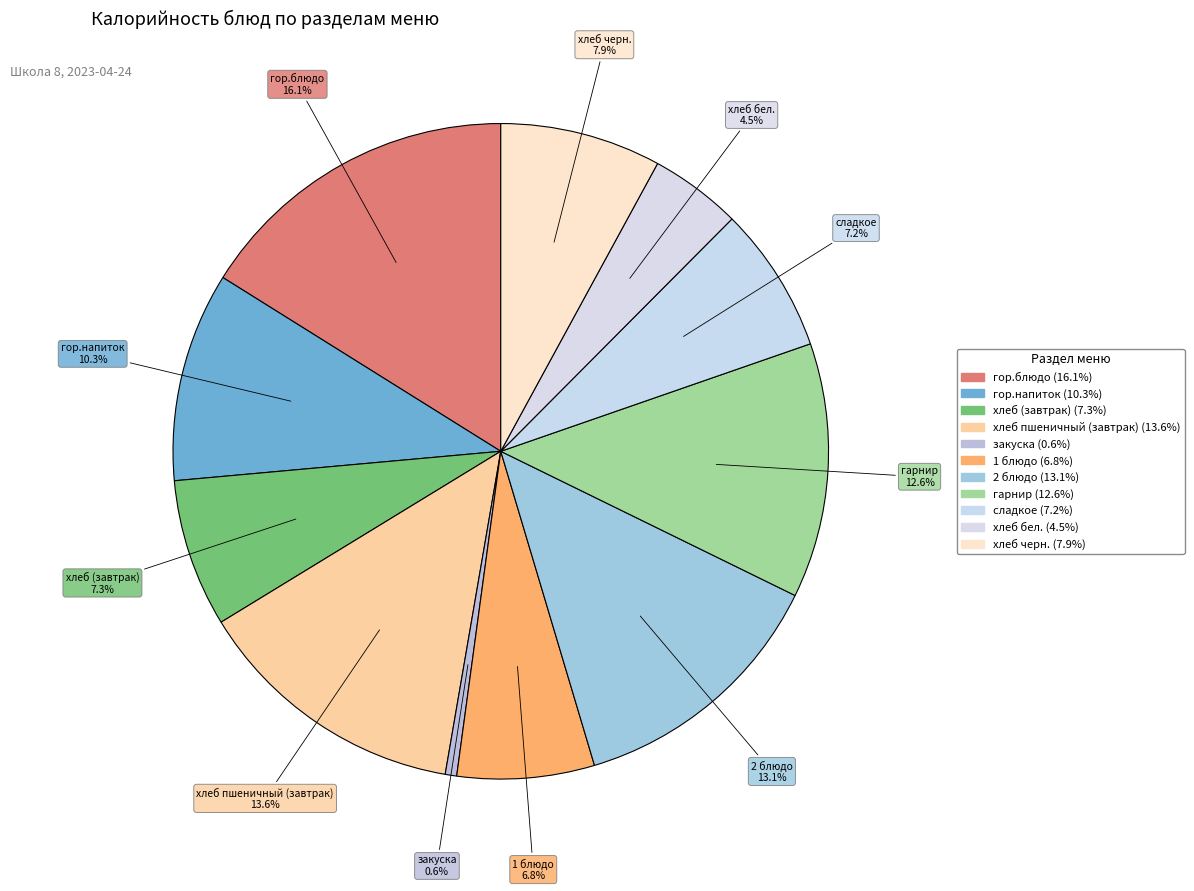

Which slice is the smallest?

закуска